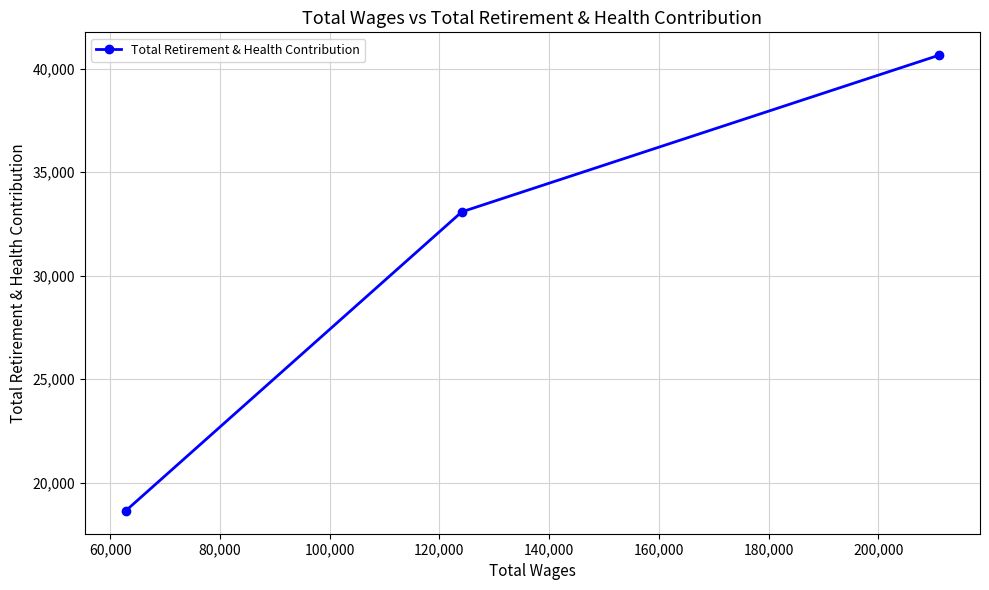

What is the value of the 3rd point from the left?

40651